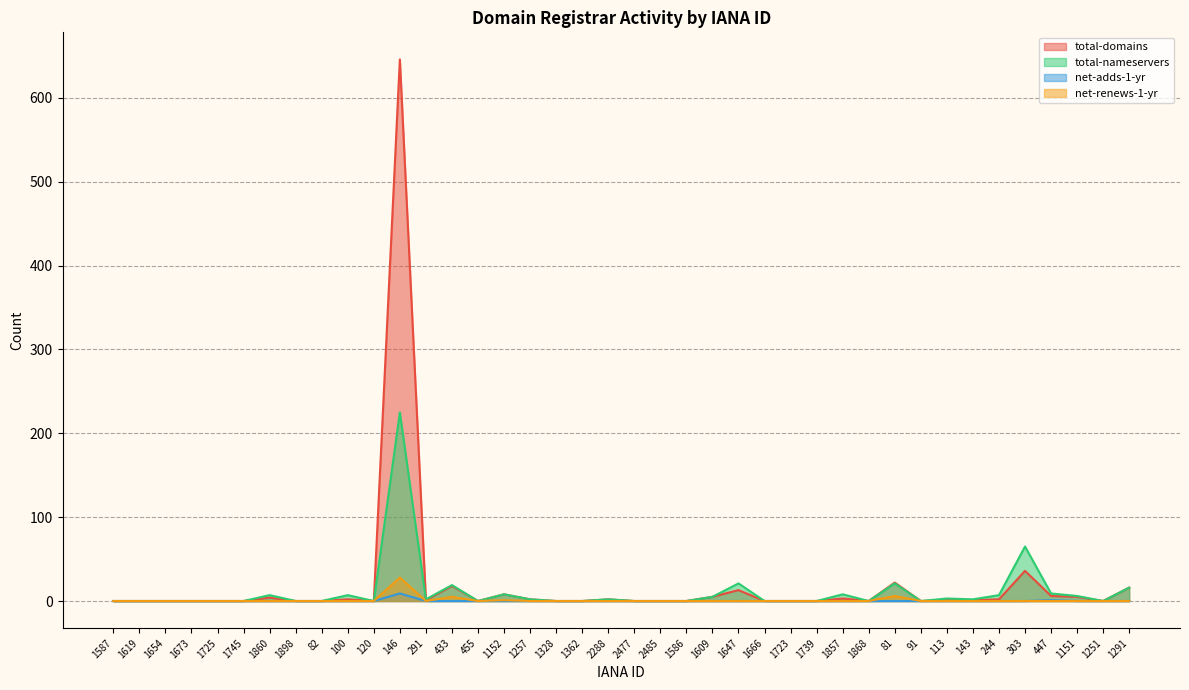

At which label does net-renews-1-yr reach its peak?

146